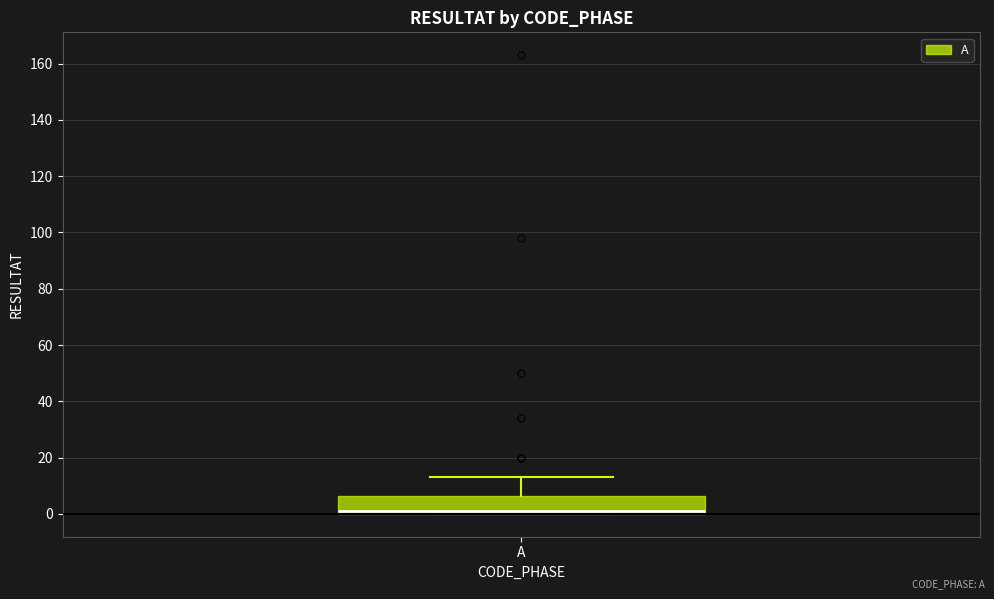

Where does the upper whisker of the box for A end on the y-axis? The values are not printed on the chart, so give them approximately, as read against the axis.

14